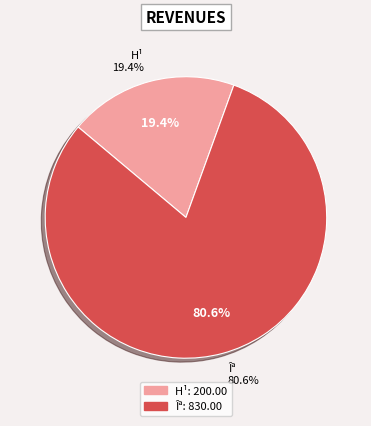

The Îª slice represents 81% of the pie. True or false?

True